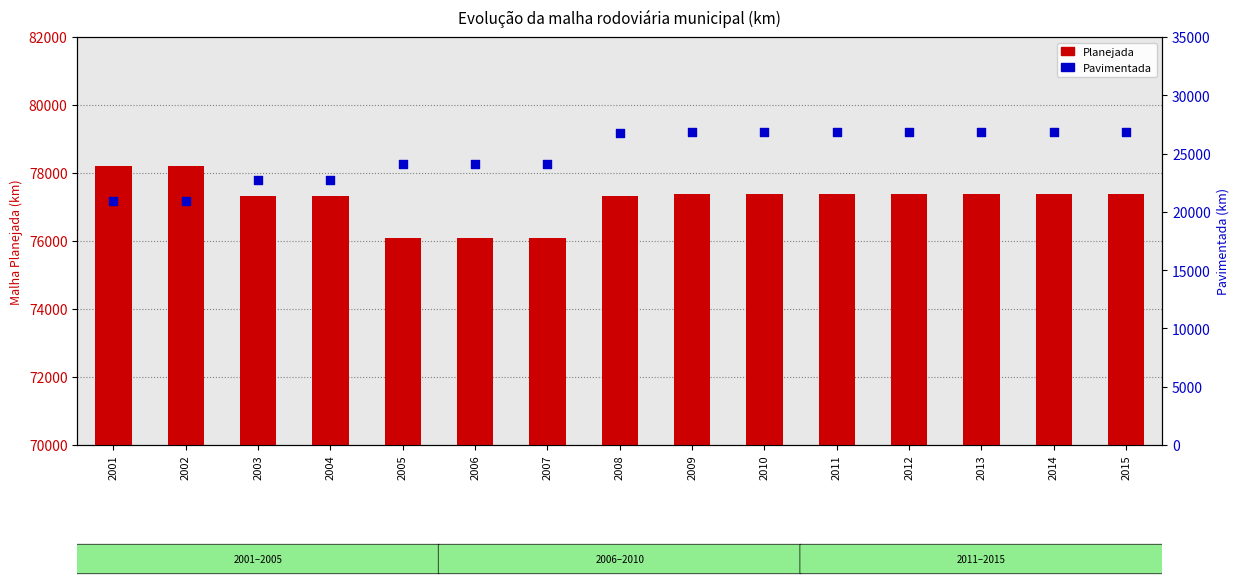

Which series contains the highest Y value?

Planejada